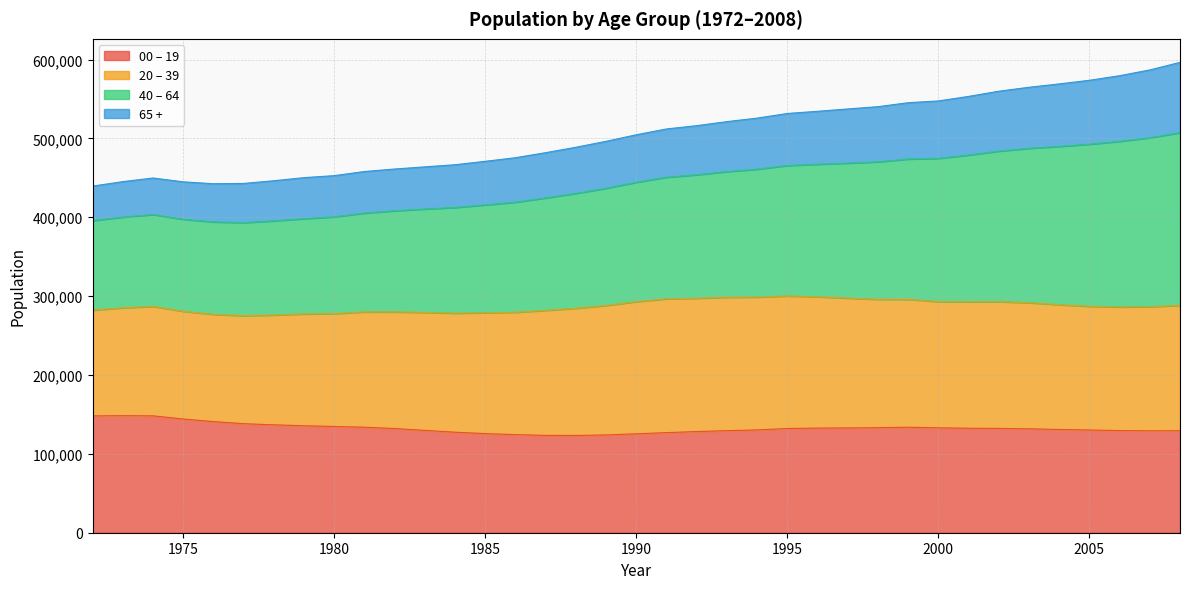

What is the total value across all series at 1985?

470955